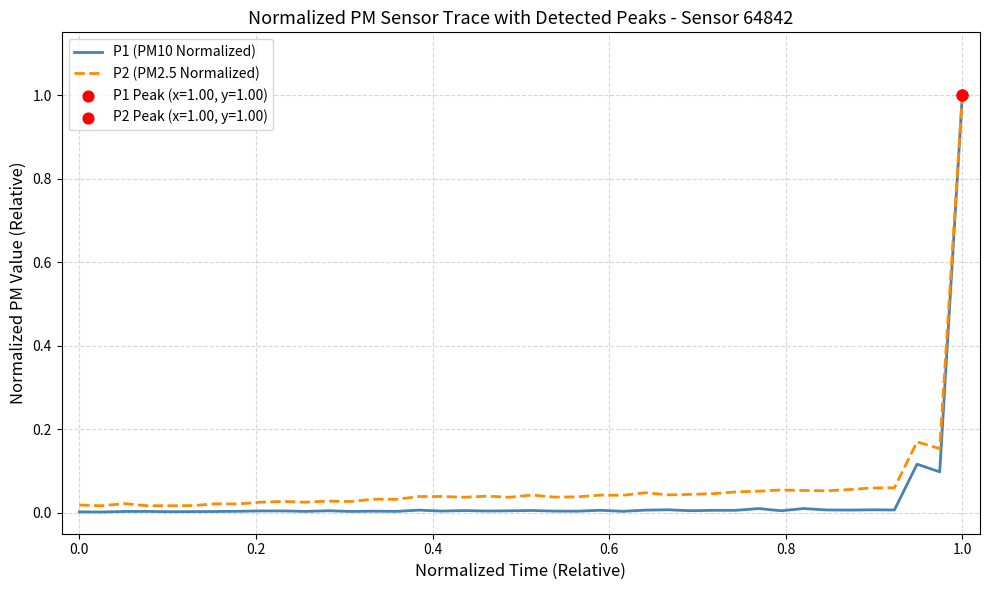

What is the maximum value for P2 (PM2.5 Normalized)?

1.0